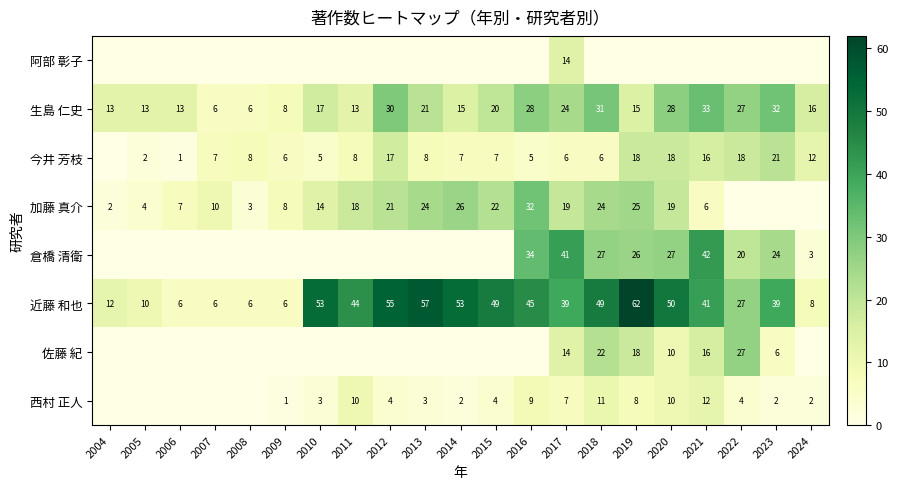

Which label corresponds to the largest value in the chart?

2019